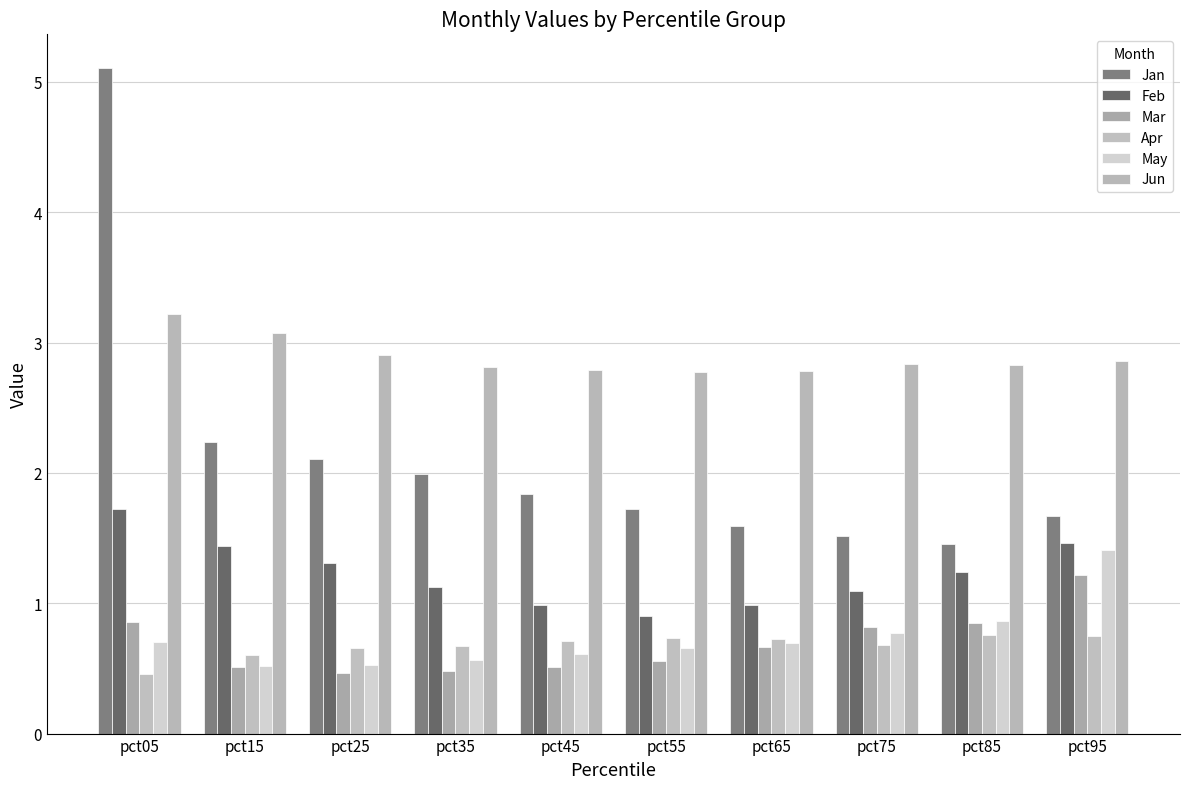

At how many categories does at least one series exceed 1?

10